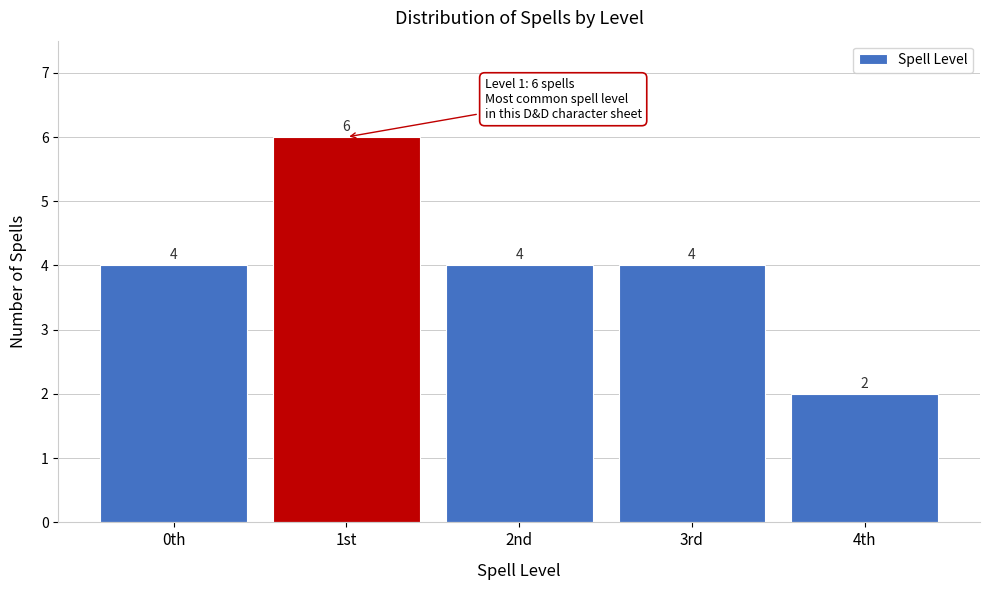

Reading left to right, extract all data points from this chart.

4	6	4	4	2